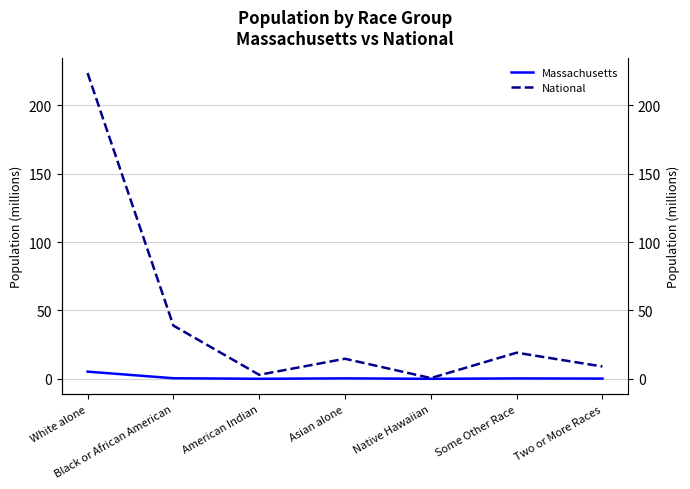

Rank the categories by Massachusetts value from lowest to highest.

Native Hawaiian, American Indian, Two or More Races, Some Other Race, Asian alone, Black or African American, White alone